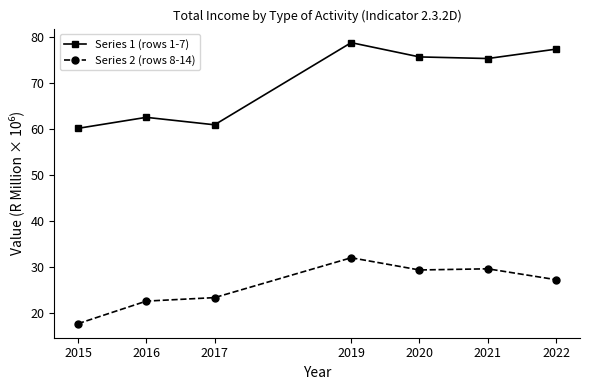

At how many categories does at least one series exceed 22?

7